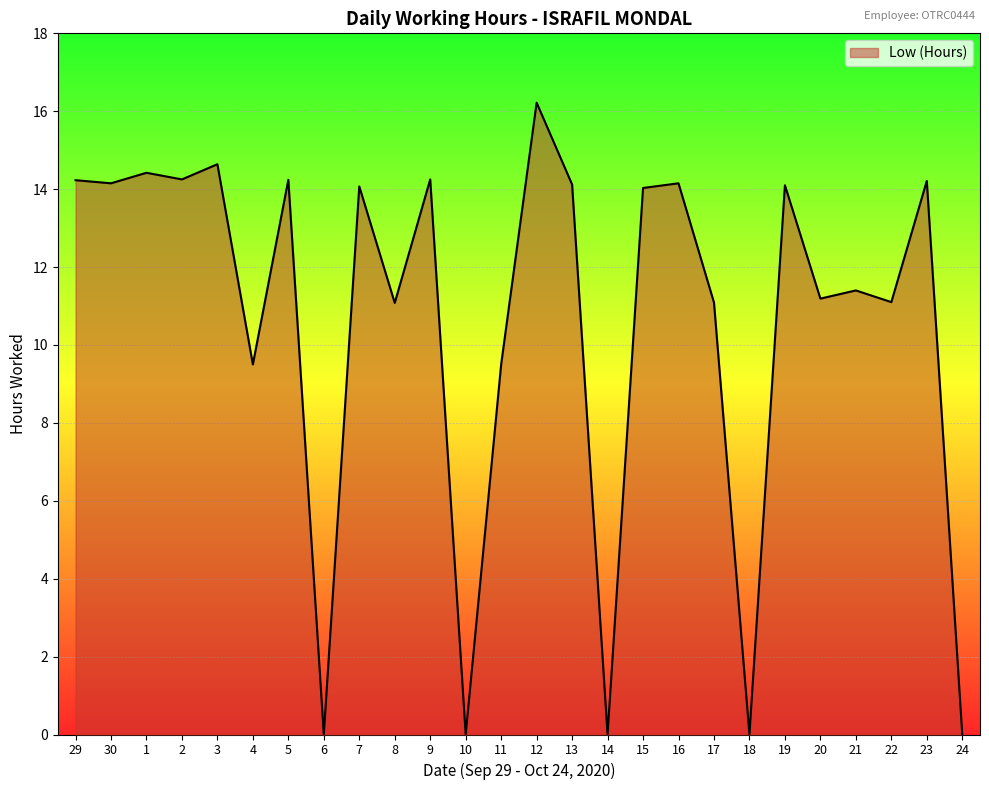

At which label does the data first exceed 14?

29